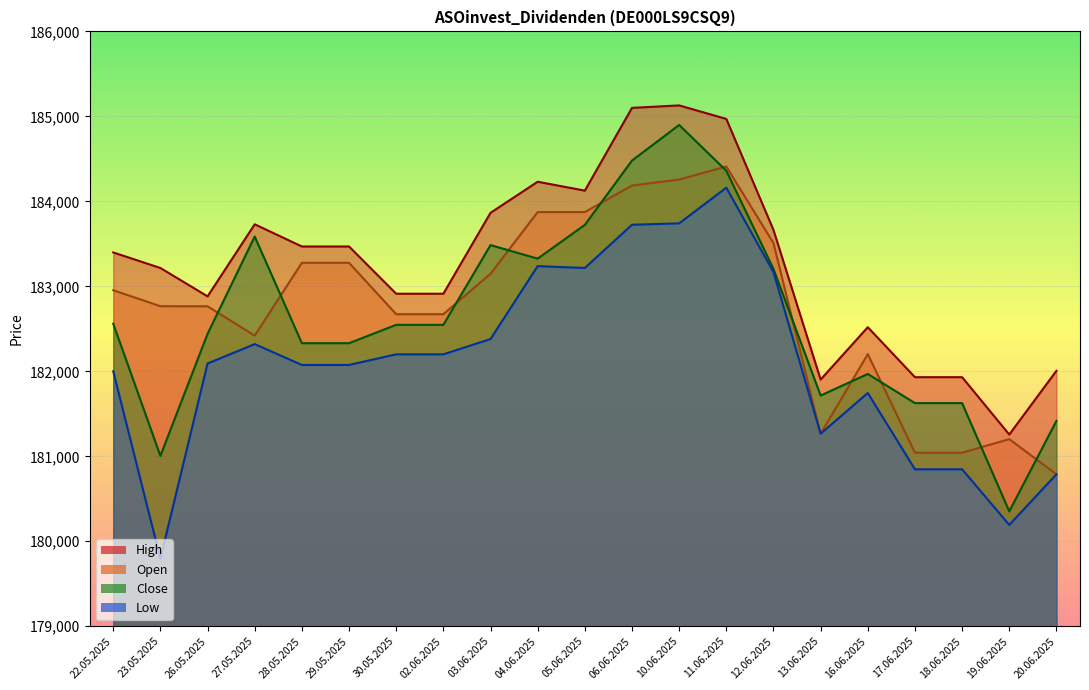

What is the label of the 9th point from the left?

03.06.2025